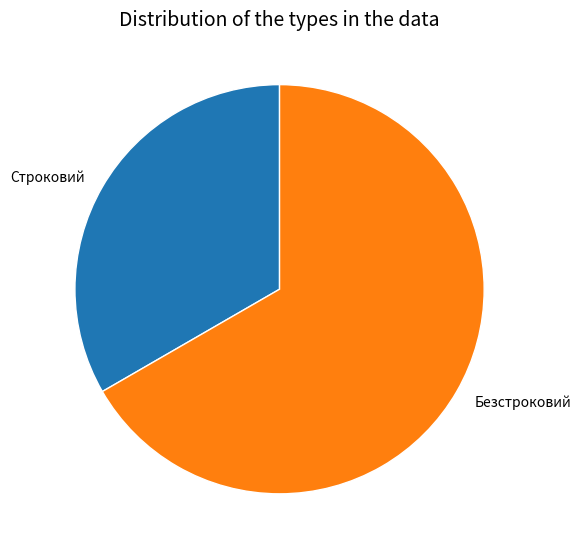

What is the largest slice in the pie chart?

Безстроковий